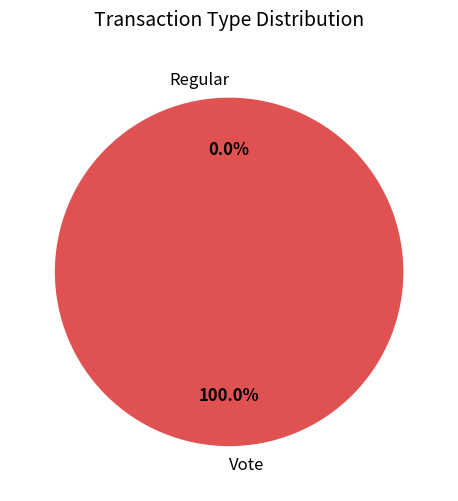

What is the largest slice in the pie chart?

Vote